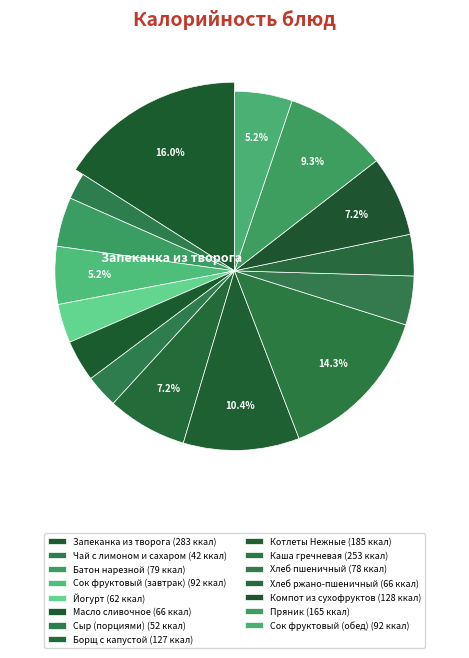

What percentage do Пряник and Йогурт together represent?

12.8%